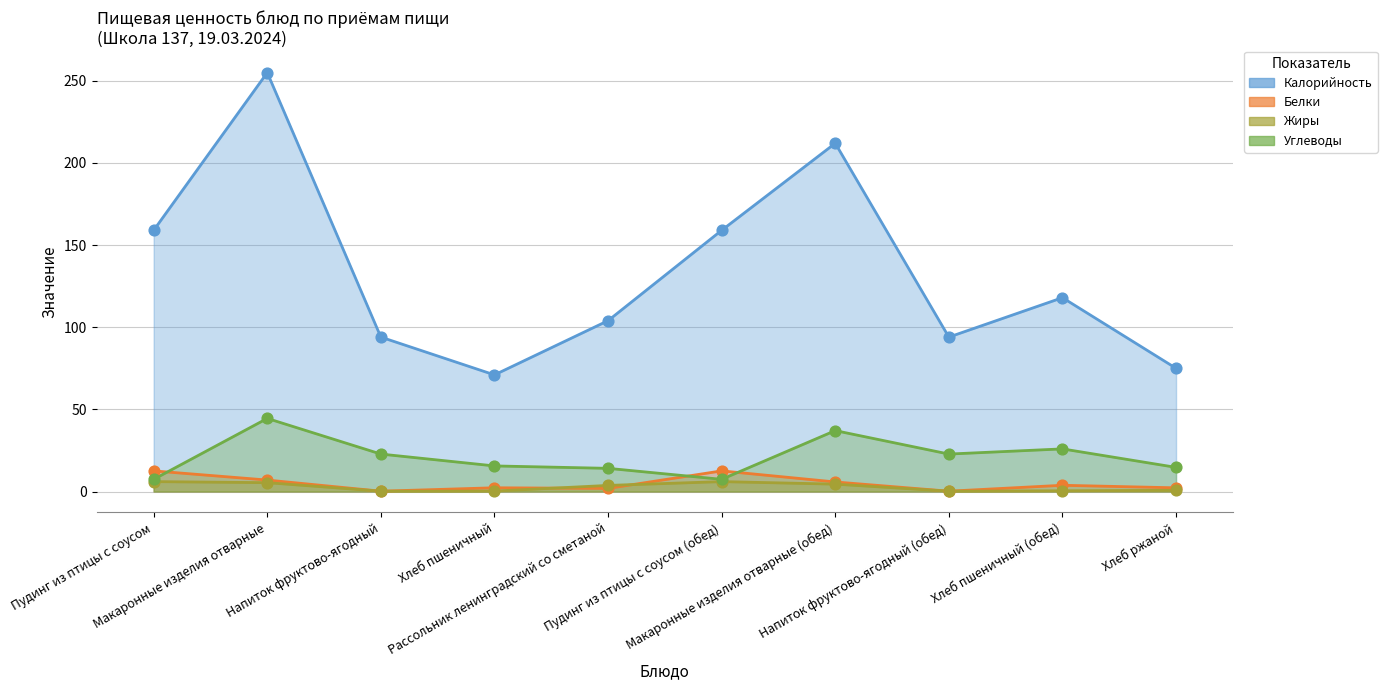

Which series reaches the minimum Y coordinate?

Белки